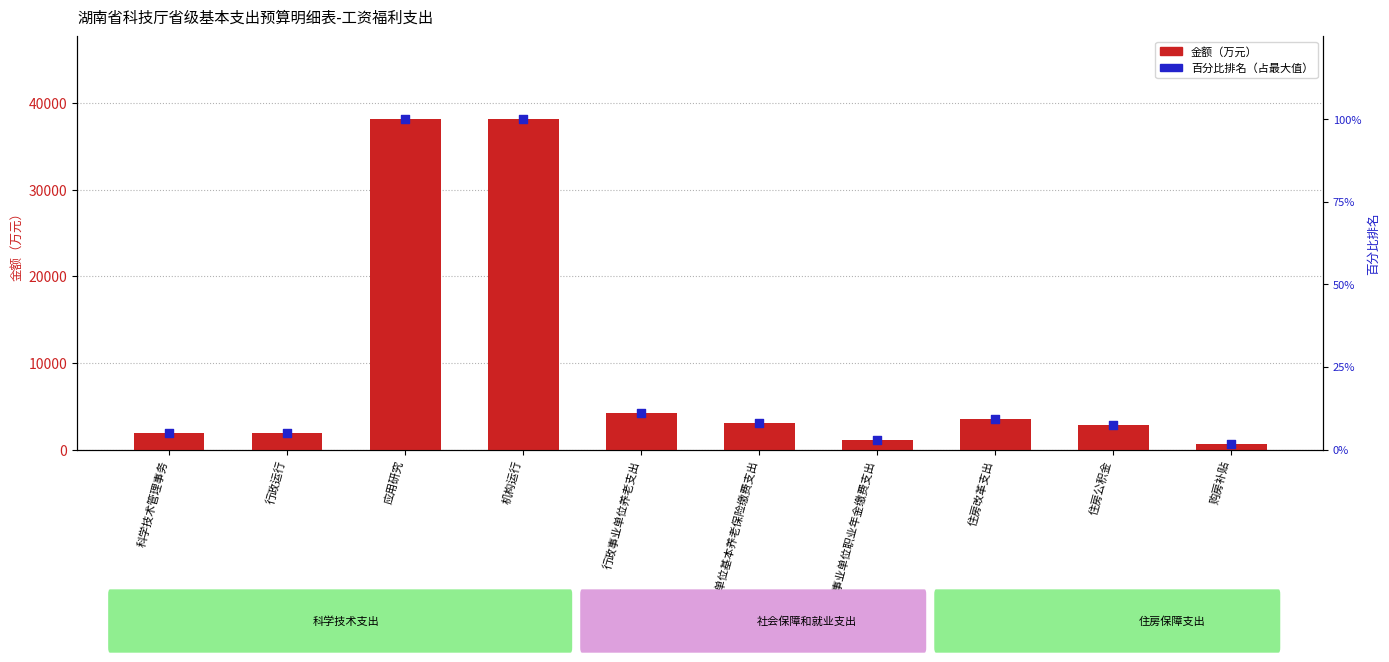

Is the value of 金额（万元） at 机构运行 greater than the value of 百分比排名 at 行政事业单位养老支出?

Yes